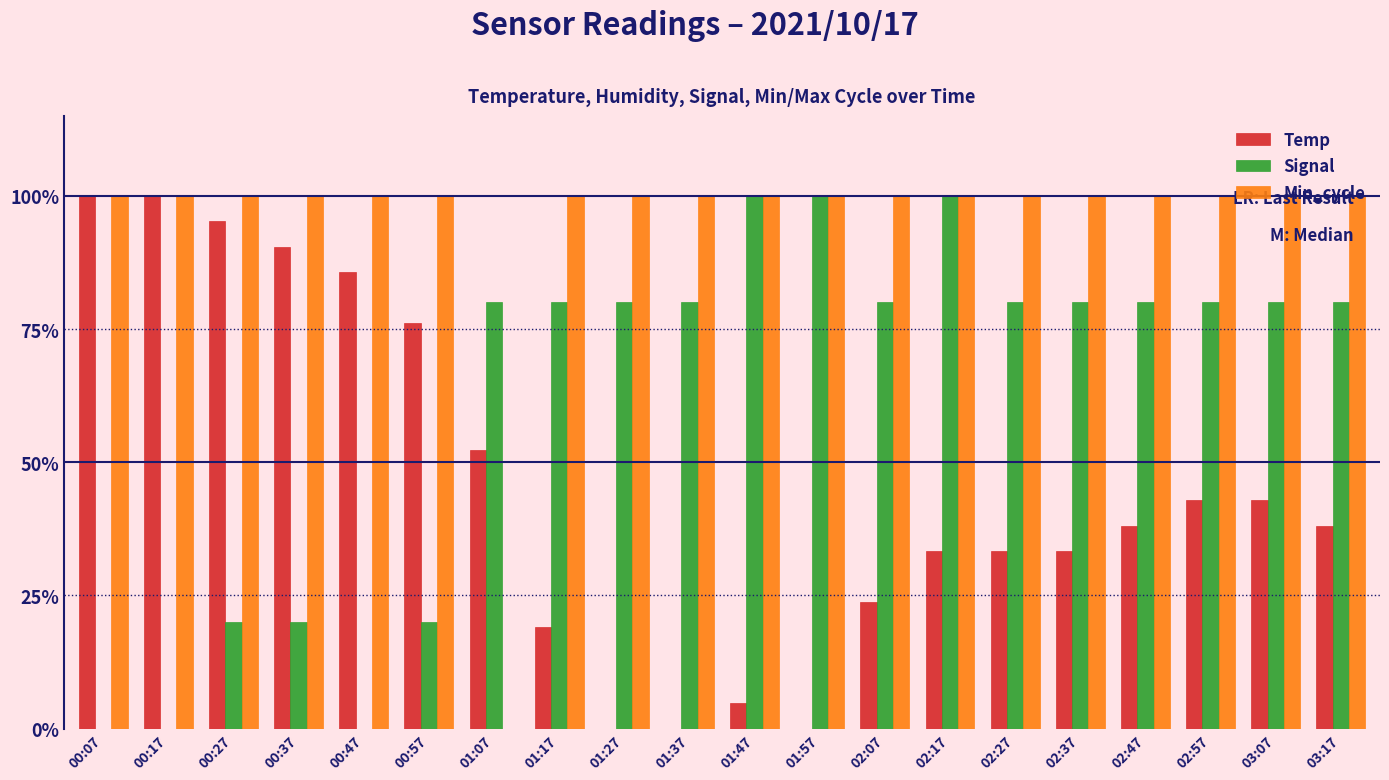

Reading left to right, transcribe all the data shown in this chart.

Temp: 1.0	1.0	1.0	0.9	0.9	0.8	0.5	0.2	0.0	0.0	0.0	0.0	0.2	0.3	0.3	0.3	0.4	0.4	0.4	0.4
Signal: 0.0	0.0	0.2	0.2	0.0	0.2	0.8	0.8	0.8	0.8	1.0	1.0	0.8	1.0	0.8	0.8	0.8	0.8	0.8	0.8
Min_cycle: 1.0	1.0	1.0	1.0	1.0	1.0	0.0	1.0	1.0	1.0	1.0	1.0	1.0	1.0	1.0	1.0	1.0	1.0	1.0	1.0